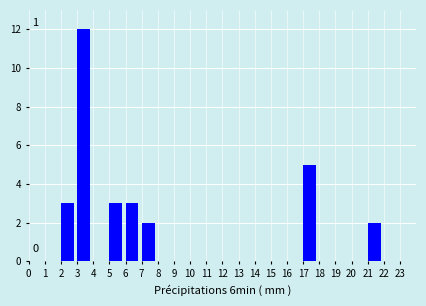

Reading left to right, extract all data points from this chart.

0=0	1=0	2=3	3=12	4=0	5=3	6=3	7=2	8=0	9=0	10=0	11=0	12=0	13=0	14=0	15=0	16=0	17=5	18=0	19=0	20=0	21=2	22=0	23=0